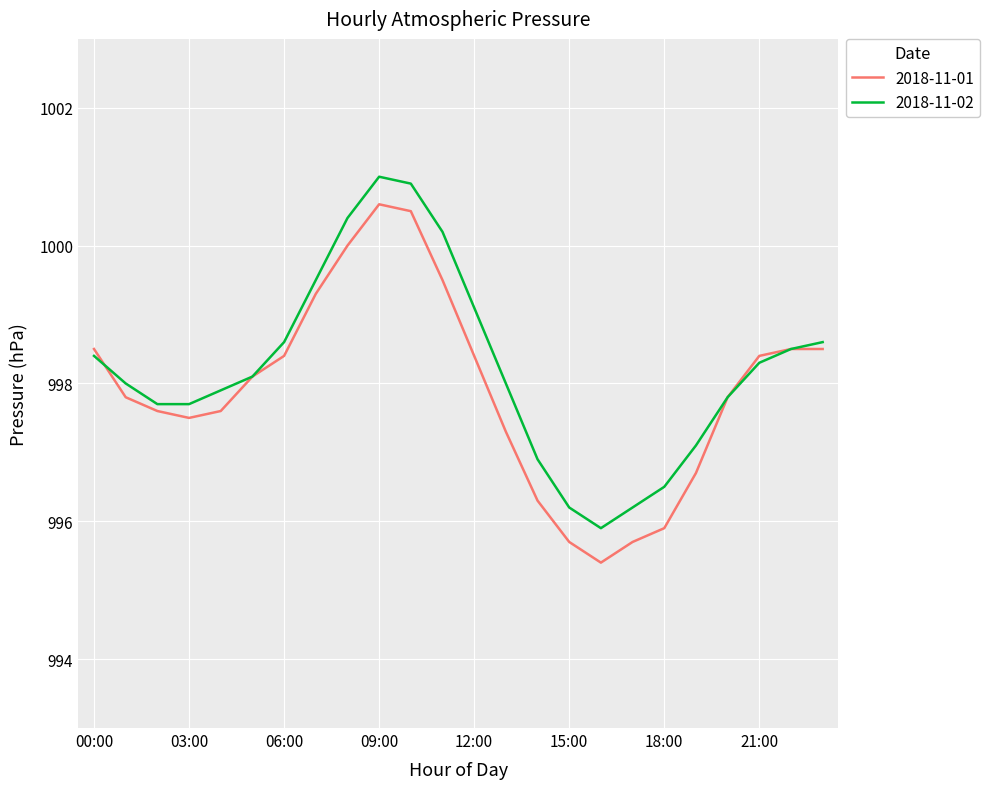

List the series in order of their peak value, lowest first.

2018-11-01, 2018-11-02